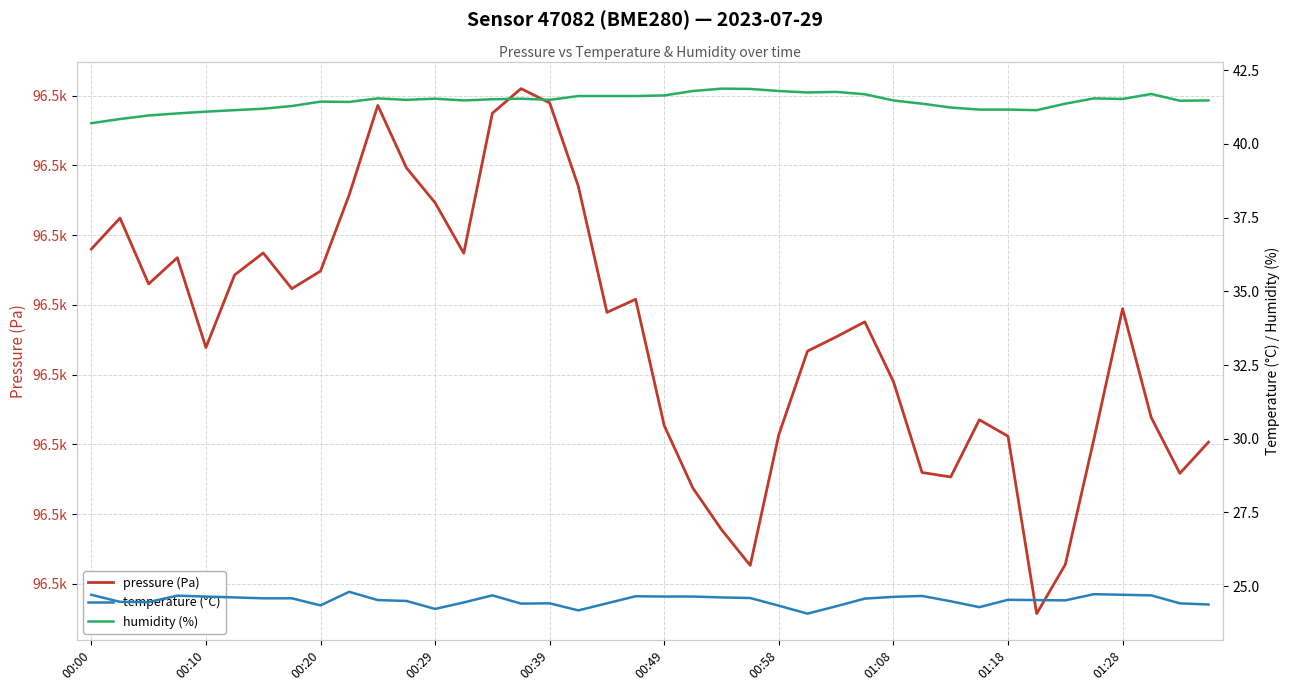

List the labels in order of pressure (Pa) value, smallest first.

33, 23, 34, 22, 21, 30, 38, 29, 39, 35, 32, 24, 20, 31, 37, 28, 25, 00:39, 26, 27, 18, 36, 19, 01:08, 00:20, 00:49, 01:18, 00:29, 13, 00:58, 00:00, 00:10, 12, 01:28, 17, 11, 14, 10, 16, 15